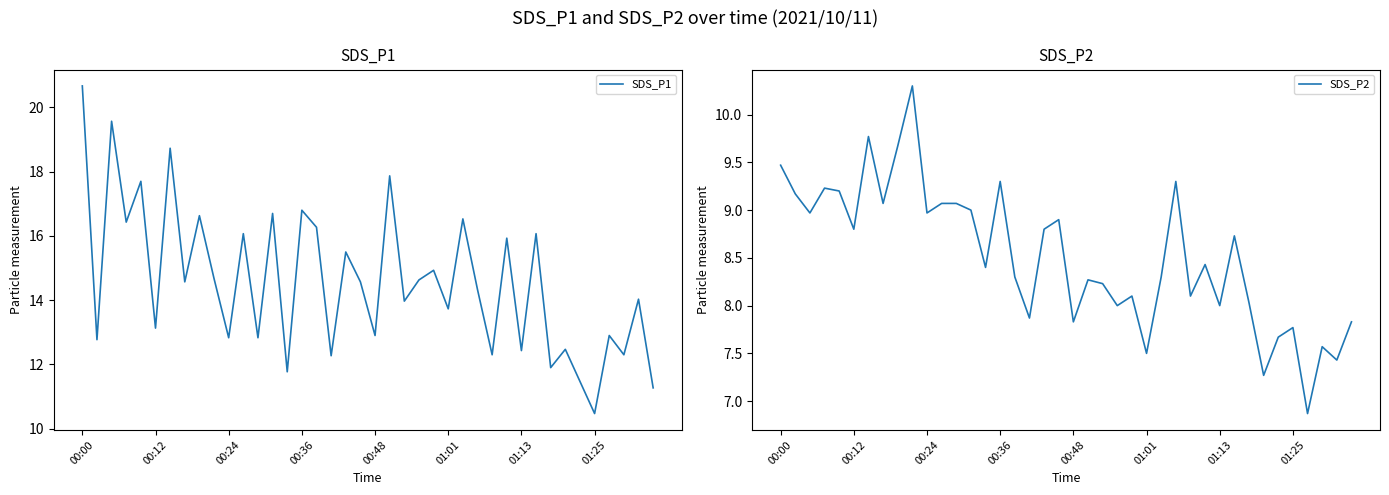

Which category has the highest value in the SDS_P1 series?

00:00